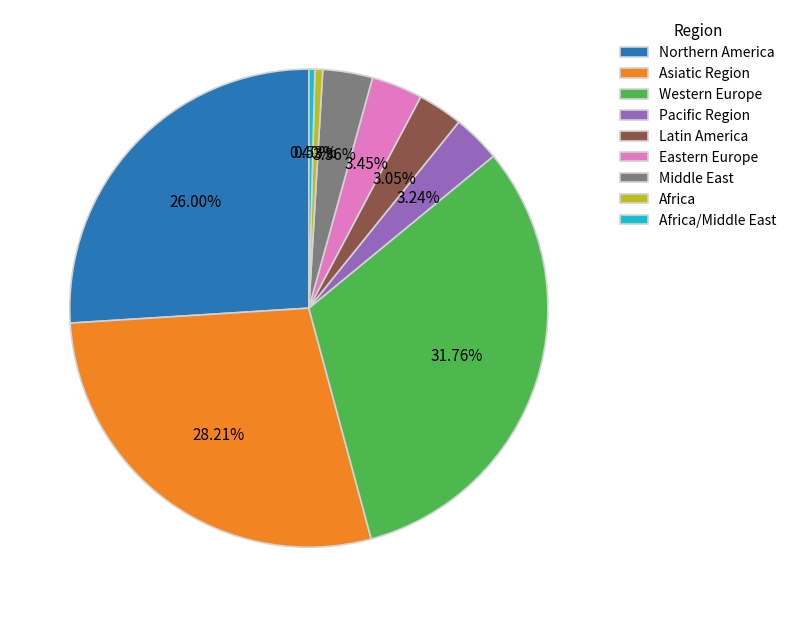

What is the ratio of the value at Western Europe to the value at Asiatic Region?

1.1